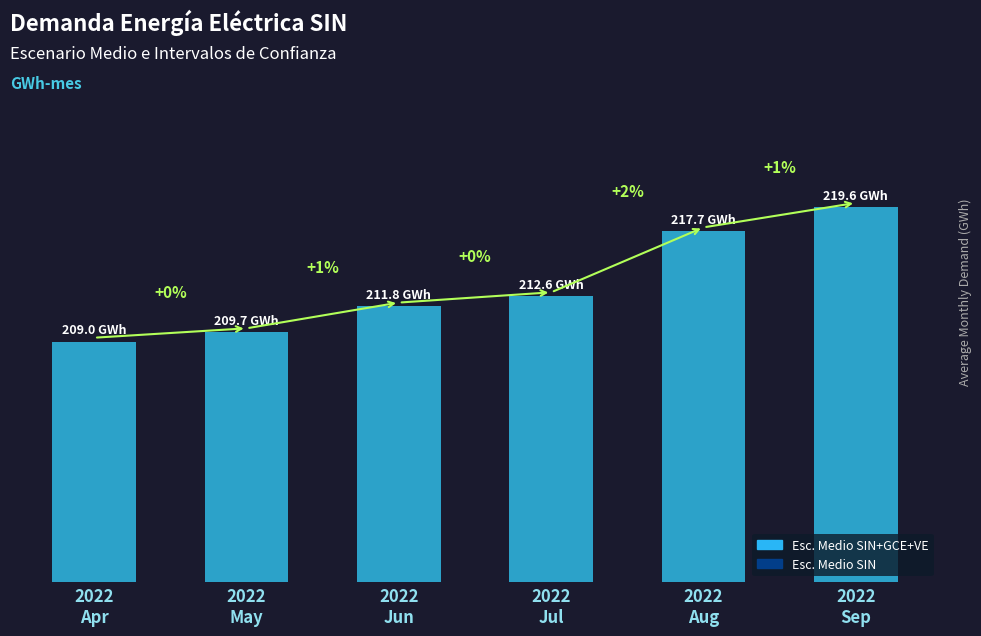

How many values in the Esc. Medio SIN+GCE+VE series are below 212?

3